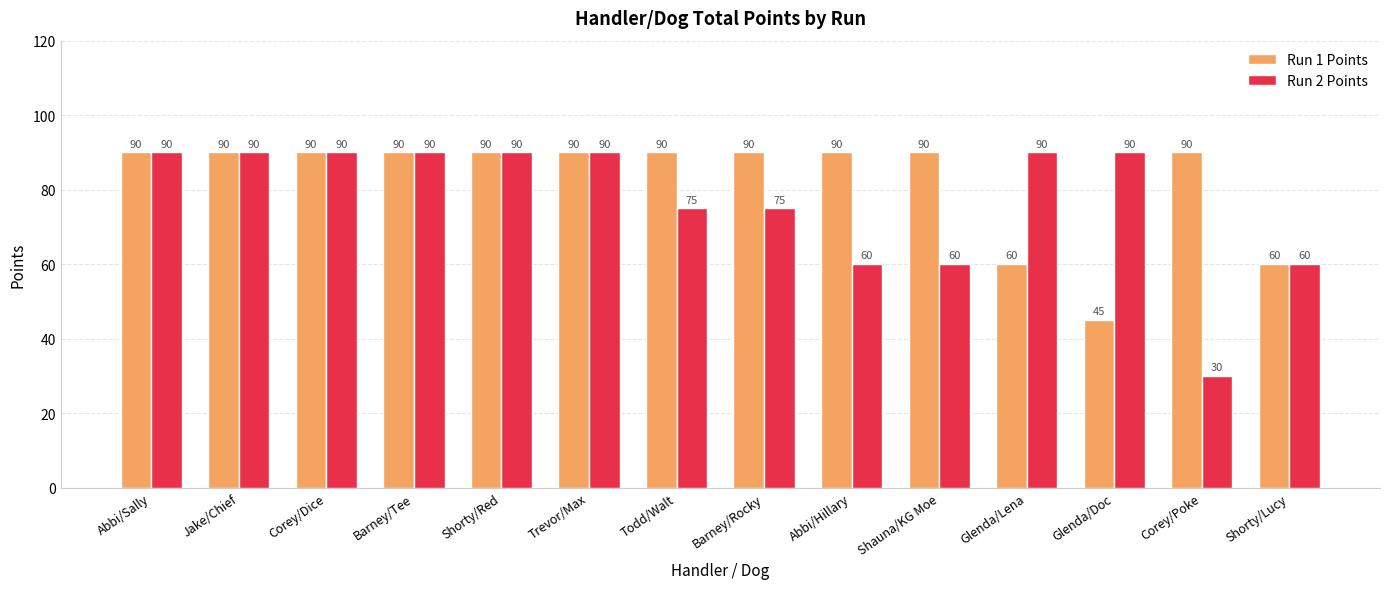

Is the value of Run 1 Points at Corey/Dice greater than the value of Run 2 Points at Todd/Walt?

Yes